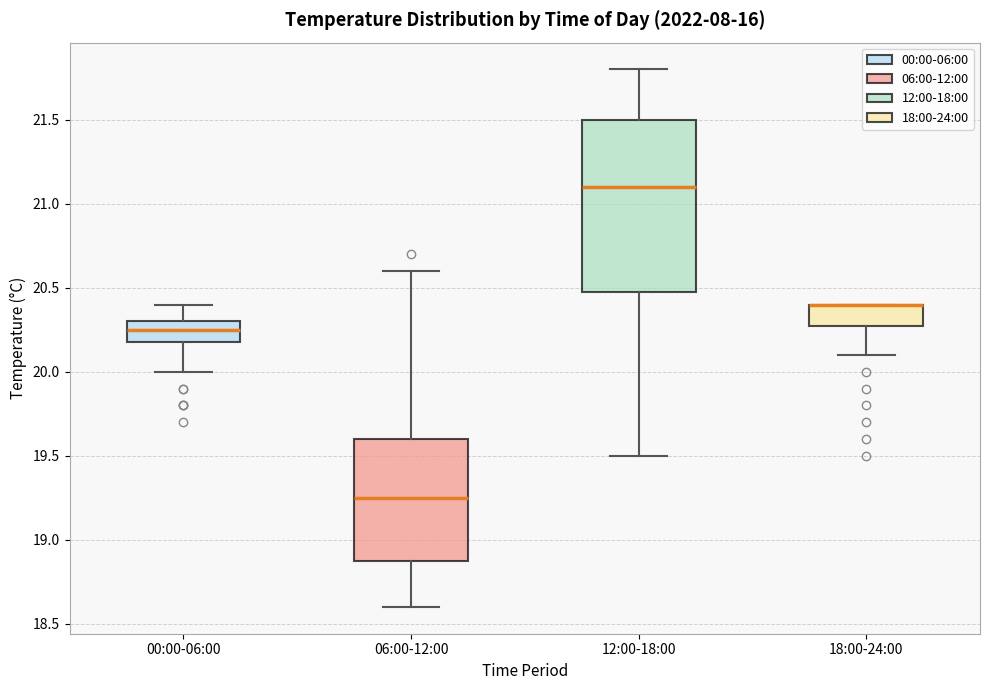

Reading left to right, read every box against the y-axis: the position of its median line, the range the box covers, and the ends of its whiskers. The values are not printed on the chart, so give them approximately, as read against the axis.

00:00-06:00: median 20.25, box 20.20 to 20.30, whiskers 20.00 to 20.40
06:00-12:00: median 19.25, box 18.90 to 19.60, whiskers 18.60 to 20.60
12:00-18:00: median 21.10, box 20.50 to 21.50, whiskers 19.50 to 21.80
18:00-24:00: median 20.40 (drawn on the box's upper edge), box 20.30 to 20.40, whiskers 20.10 to 20.40